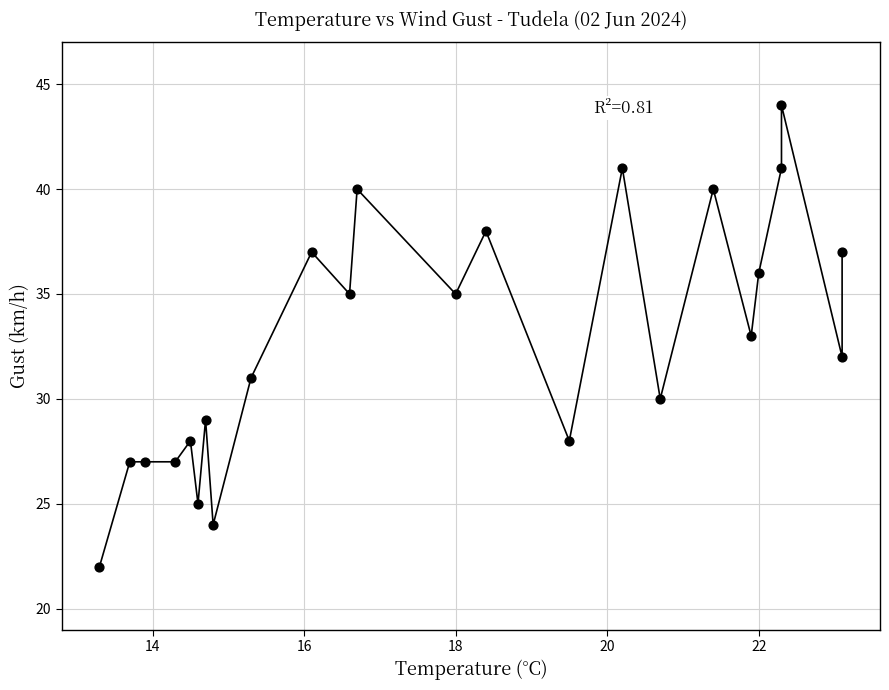

What is the range of Y values (max minus min)?

22